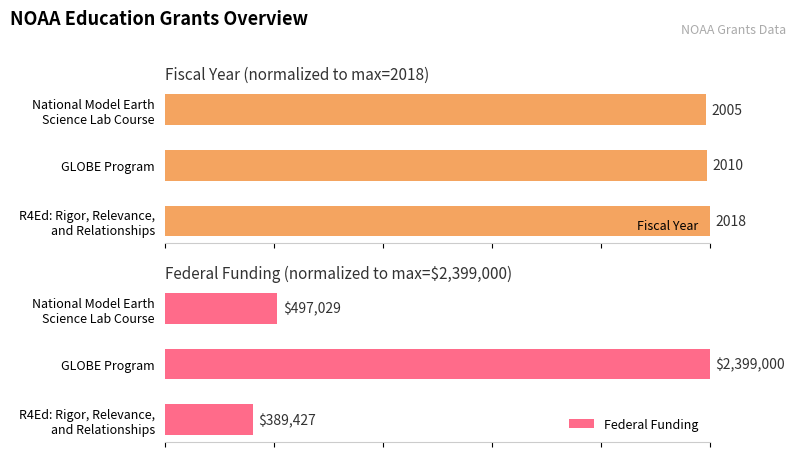

What are all the series names shown in the legend?

Fiscal Year, Federal Funding